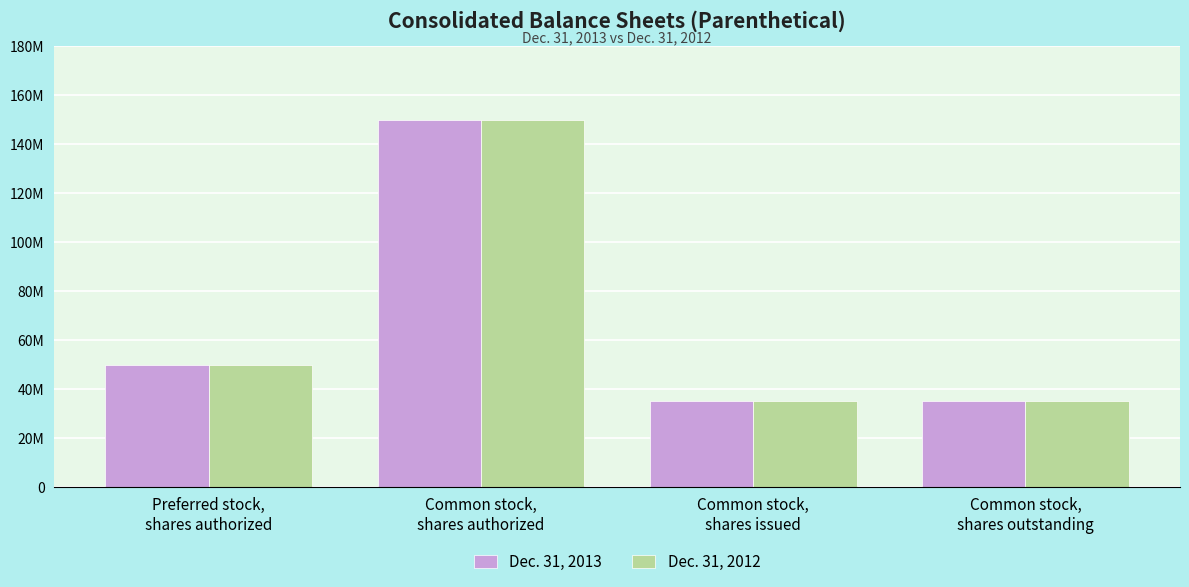

What are all the series names shown in the legend?

Dec. 31, 2013, Dec. 31, 2012